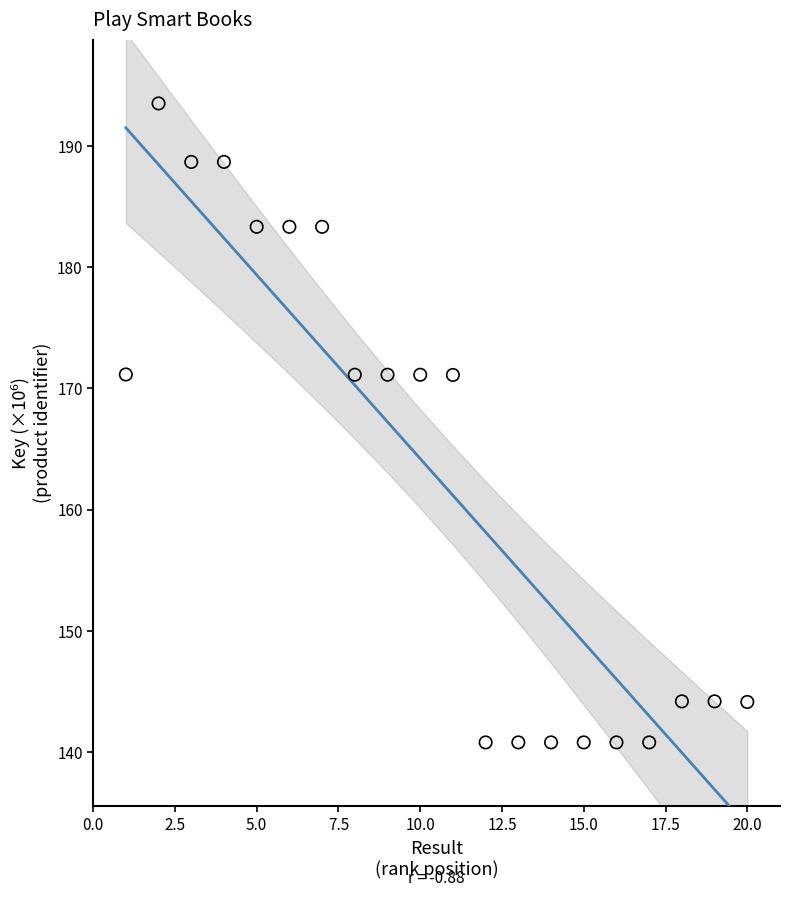

What is the range of Y values (max minus min)?

52.7